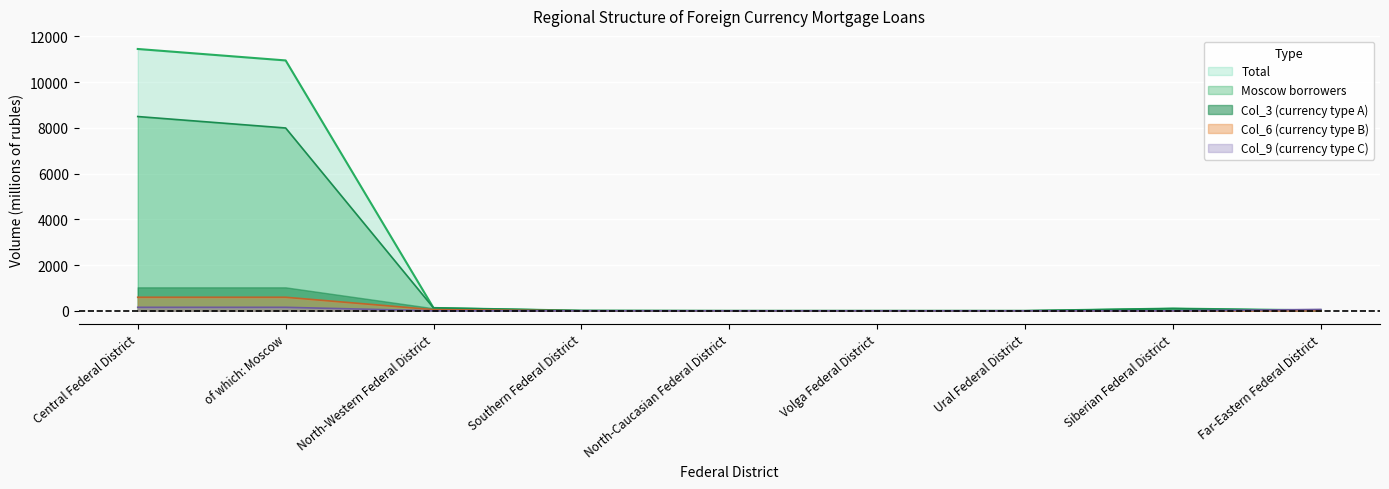

Between Southern Federal District and Far-Eastern Federal District, which is larger?

Far-Eastern Federal District